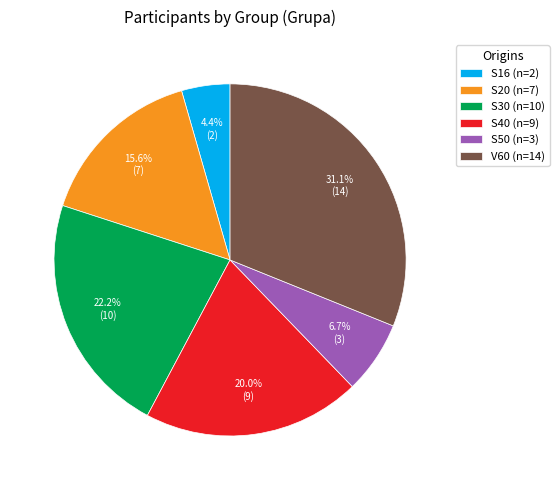

To the nearest percent, what portion does S30 represent?

22%